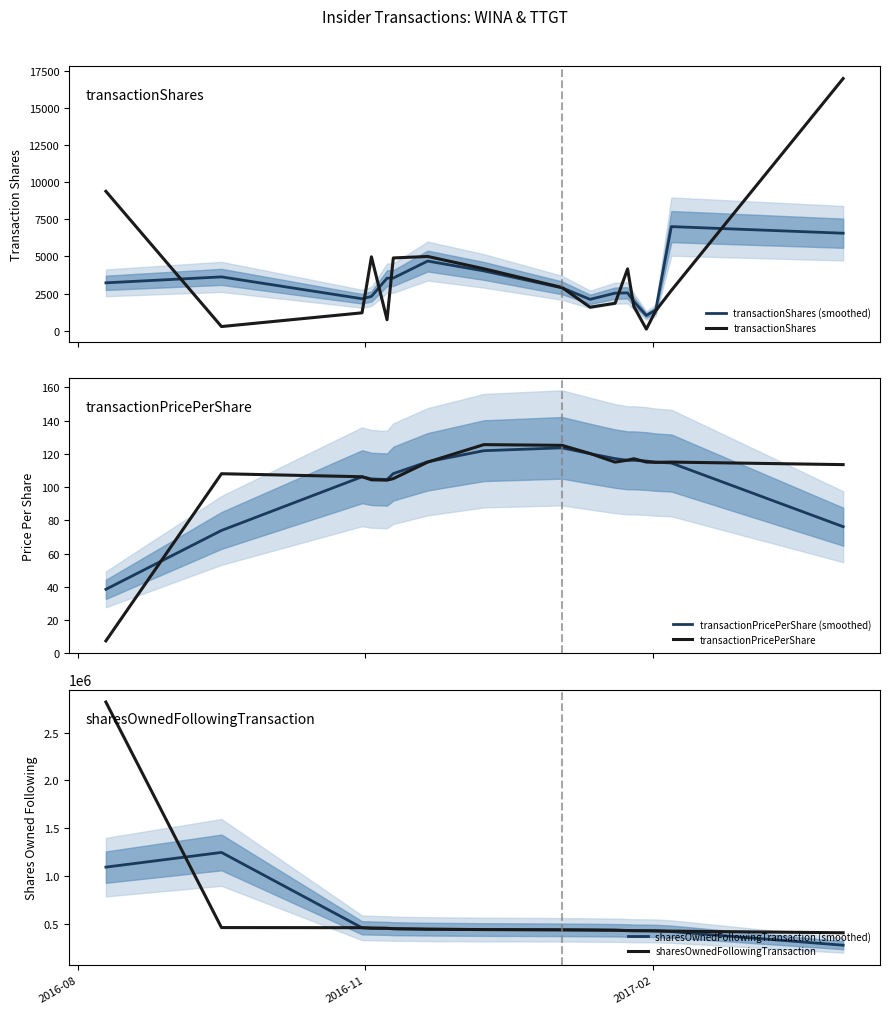

What are all the series names shown in the legend?

transactionShares (smoothed), transactionShares, transactionPricePerShare (smoothed), transactionPricePerShare, sharesOwnedFollowingTransaction (smoothed), sharesOwnedFollowingTransaction